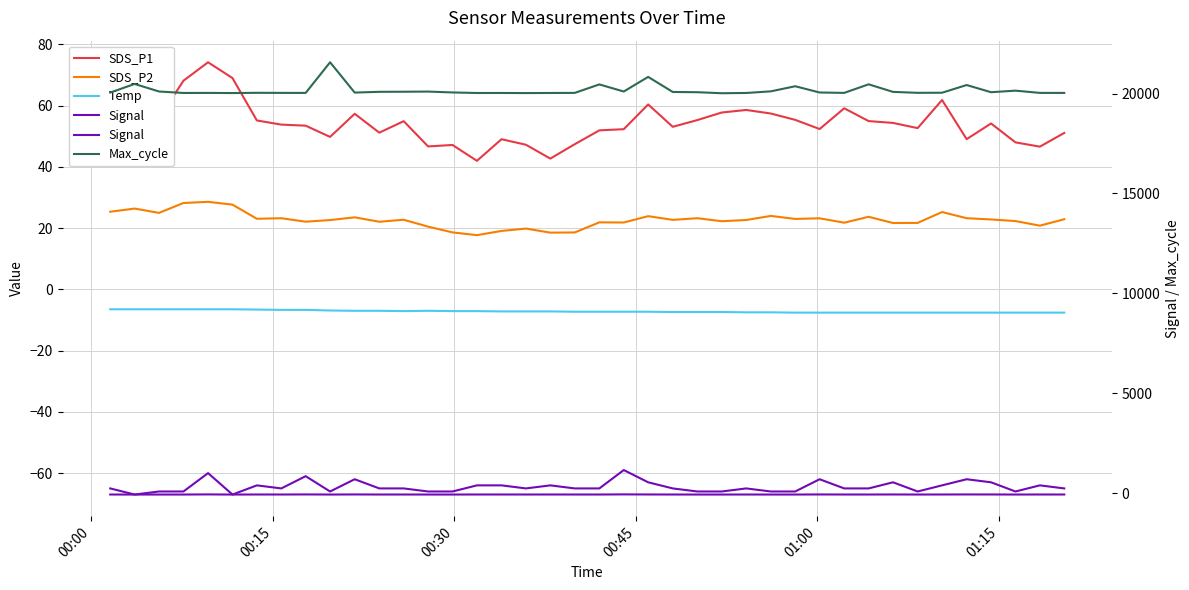

How many values in the SDS_P2 series are below 22?

13